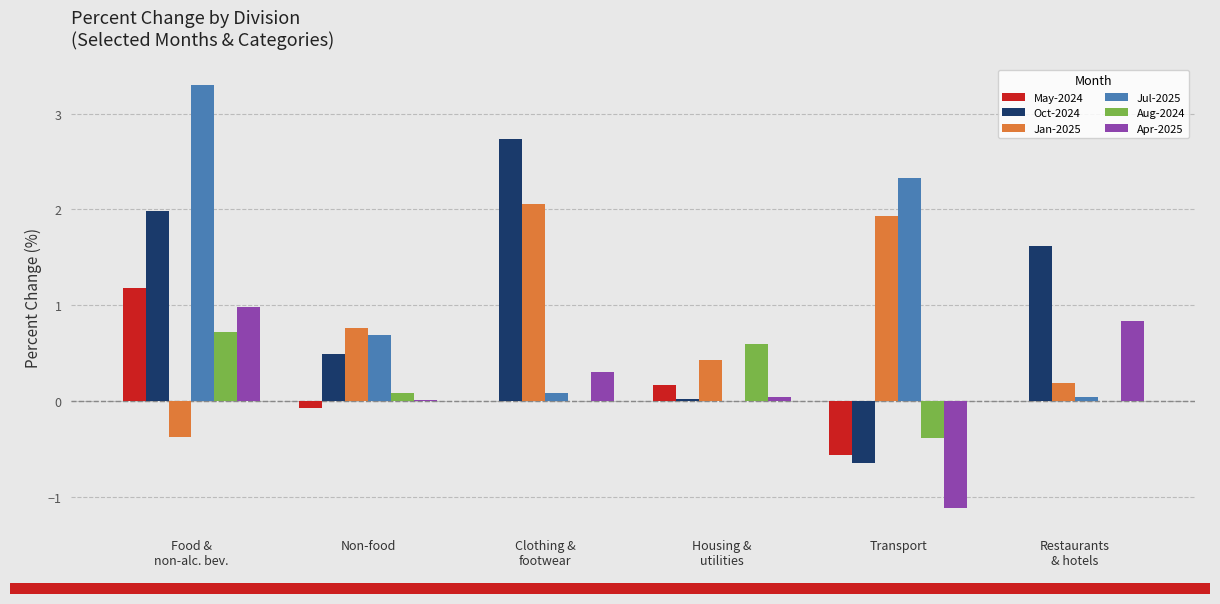

What is the sum of all Aug-2024 values?

1.0